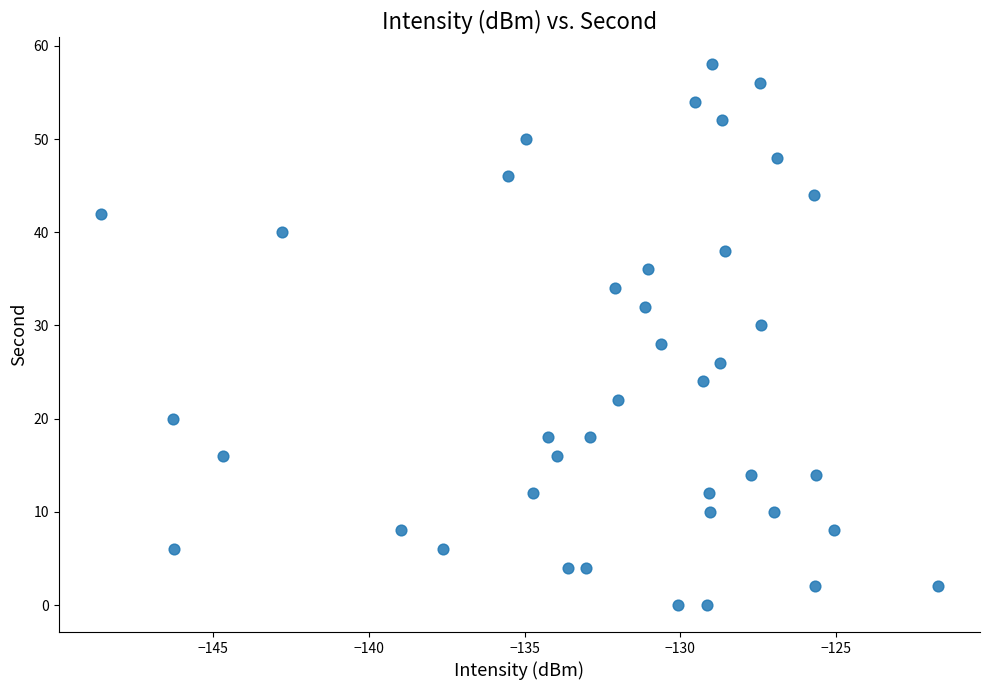

What is the range of Y values (max minus min)?

58